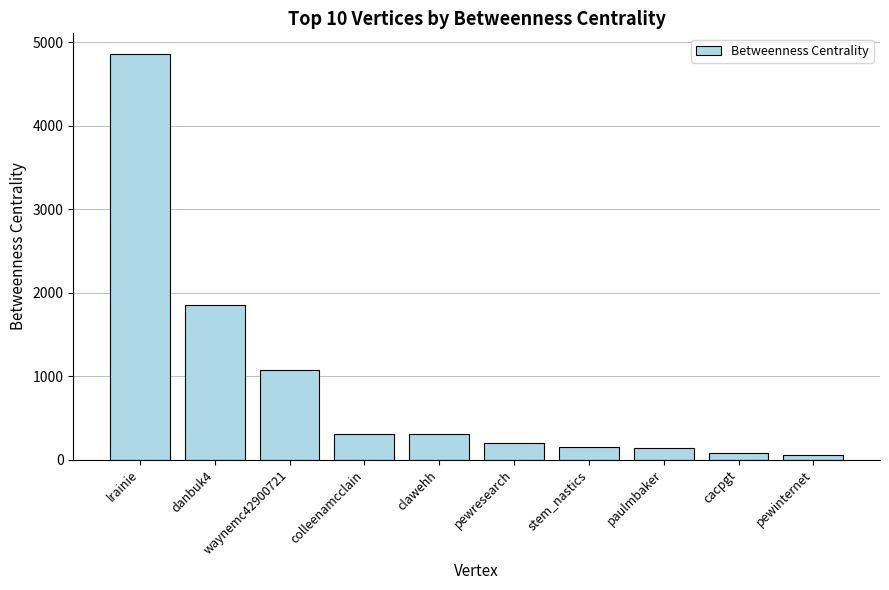

The value at waynemc42900721 is 1512.5. True or false?

False